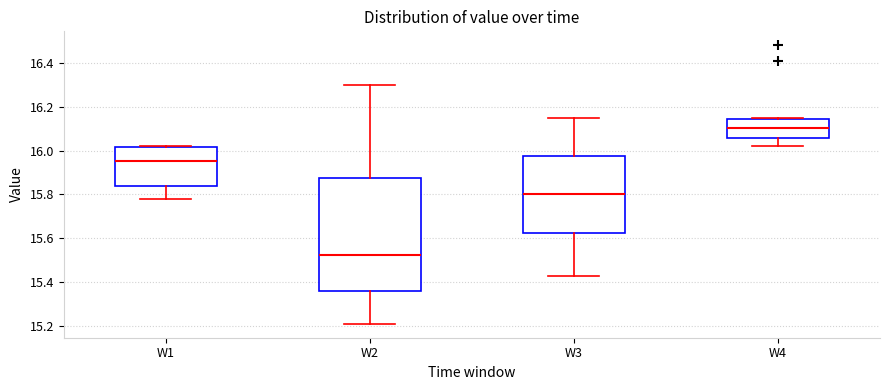

Reading left to right, read every box against the y-axis: the position of its median line, the range the box covers, and the ends of its whiskers. The values are not printed on the chart, so give them approximately, as read against the axis.

W1: median 15.96, box 15.84 to 16.02, whiskers 15.78 to 16.02
W2: median 15.52, box 15.36 to 15.88, whiskers 15.22 to 16.30
W3: median 15.80, box 15.62 to 15.98, whiskers 15.44 to 16.16
W4: median 16.10, box 16.06 to 16.14, whiskers 16.02 to 16.16